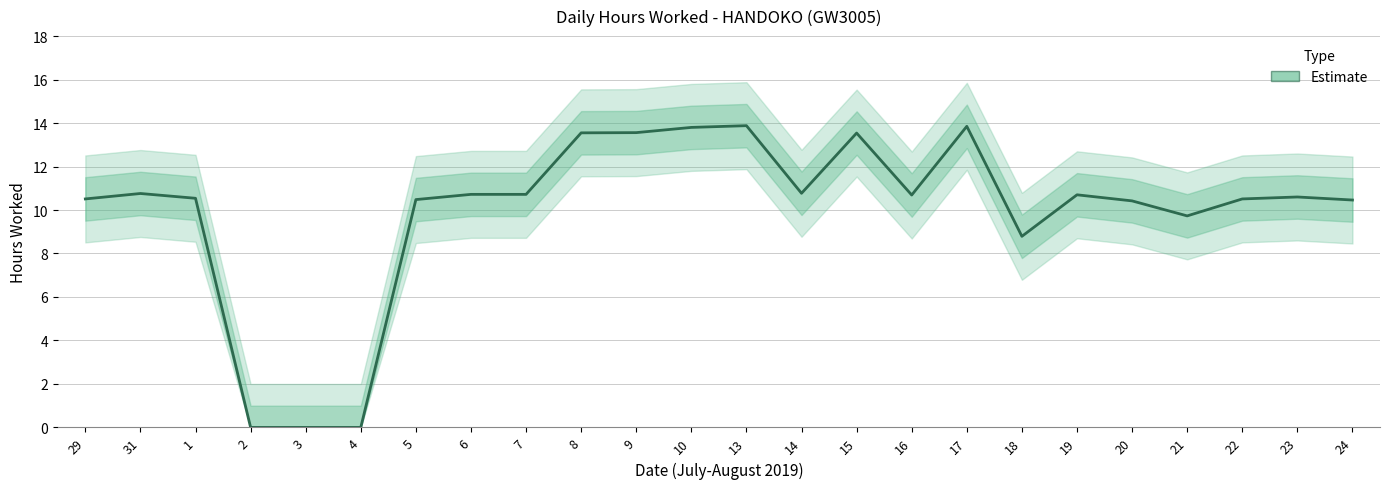

How many lines are shown in the chart?

1